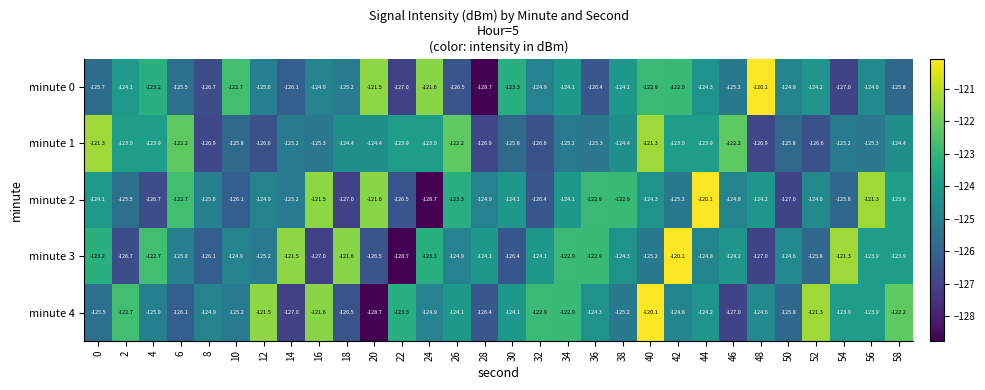

At how many categories does at least one series exceed -124?

27